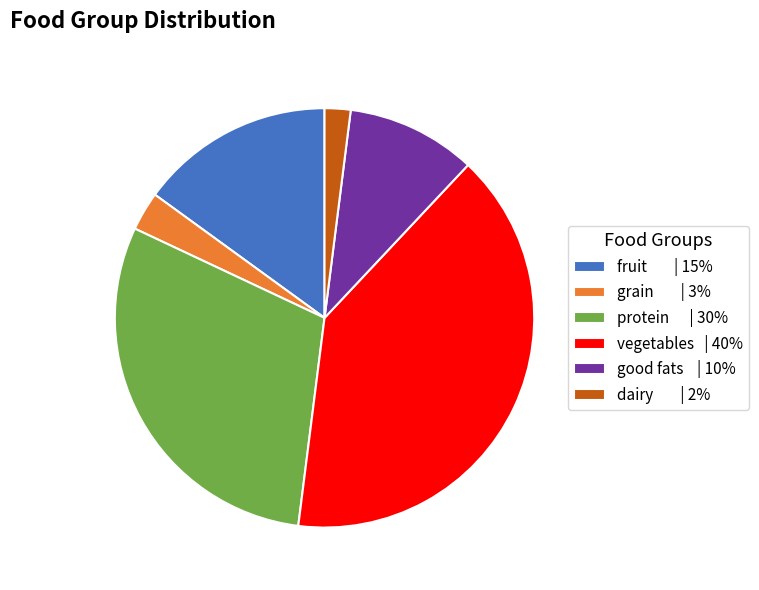

Between protein | 30% and good fats | 10%, which is larger?

protein | 30%